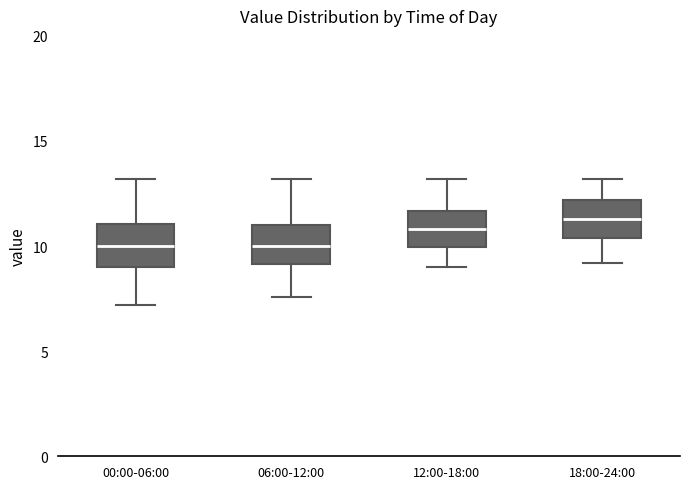

Which box has the highest median line?

18:00-24:00